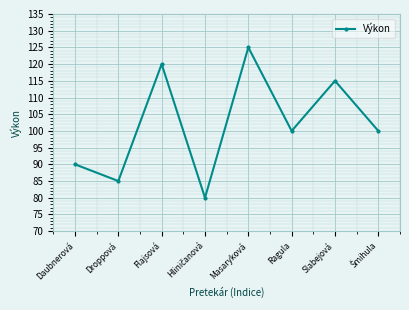

What is the label of the 6th point from the left?

Ragula